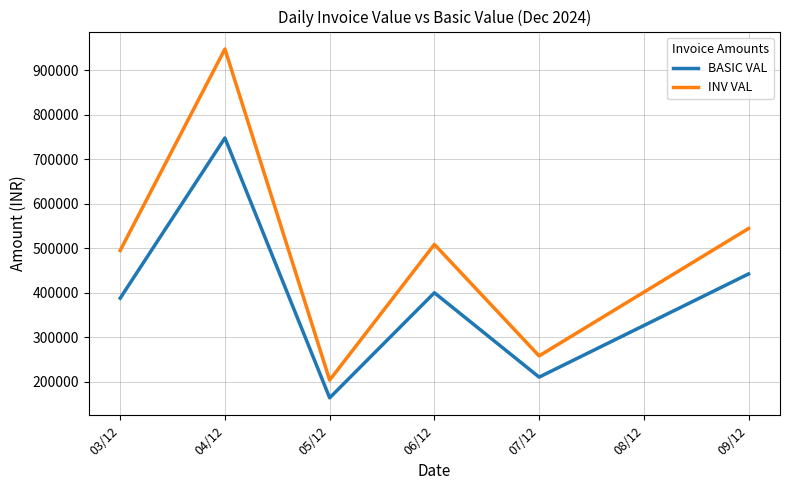

Which series has the largest range (max minus min)?

INV VAL